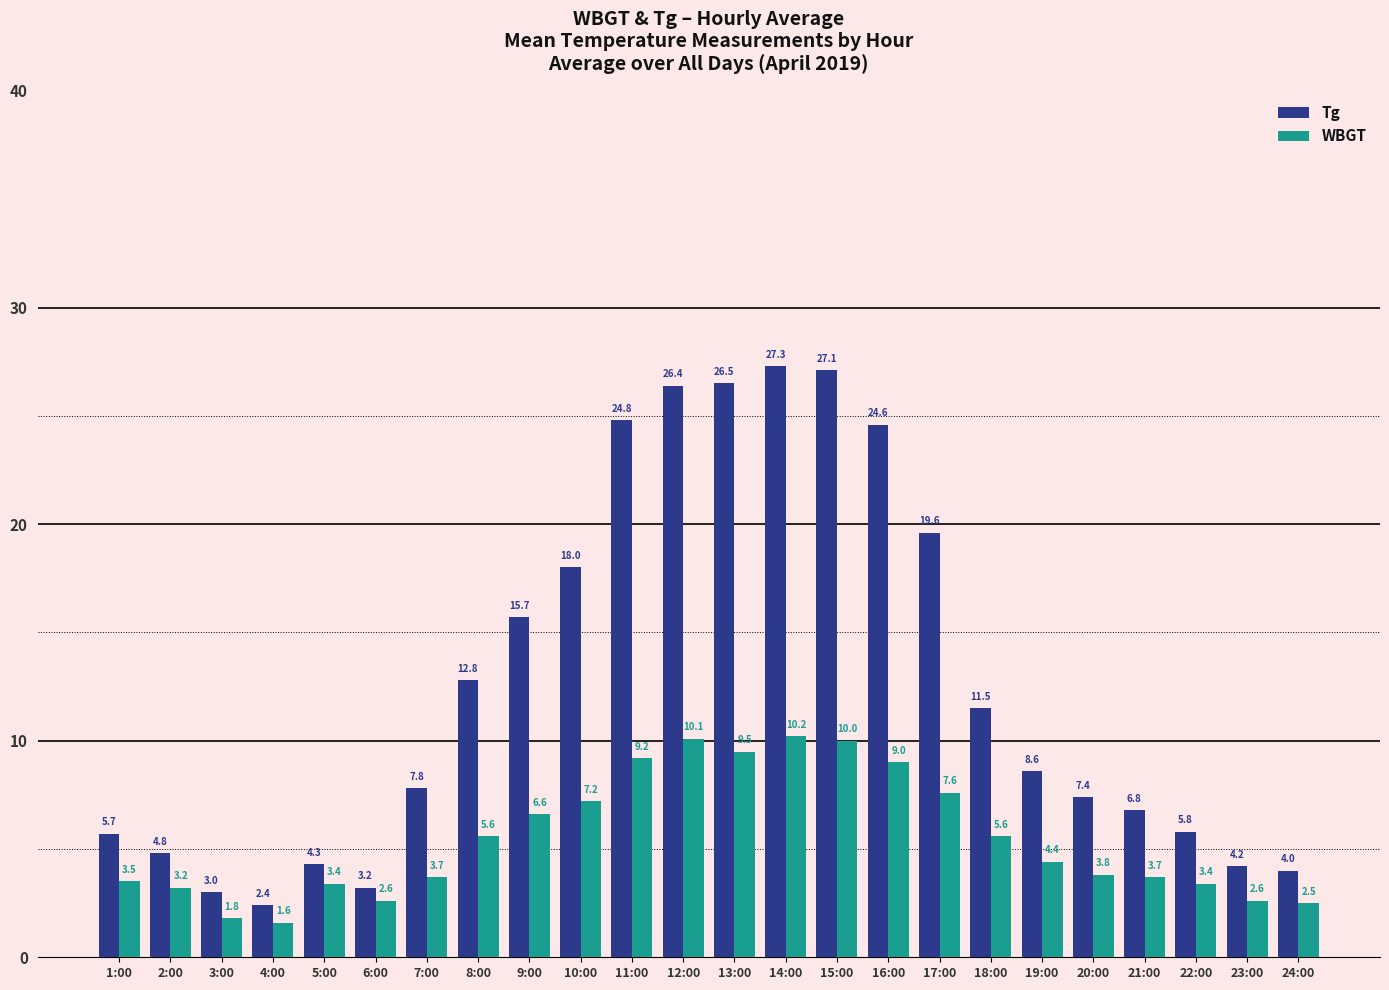

What is the difference between the Tg values at 14:00 and 9:00?

11.6